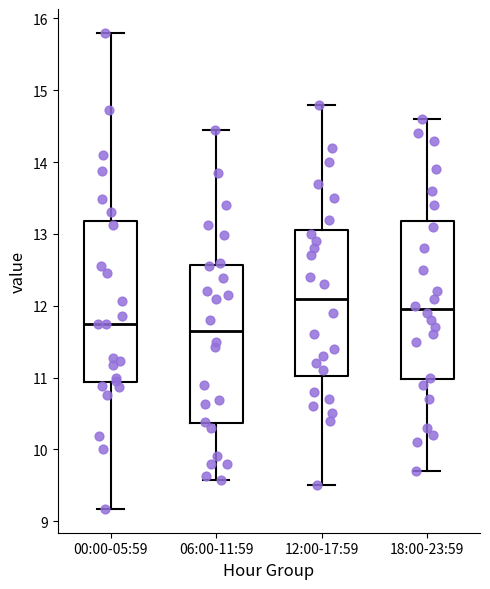

Reading left to right, read every box against the y-axis: the position of its median line, the range the box covers, and the ends of its whiskers. The values are not printed on the chart, so give them approximately, as read against the axis.

00:00-05:59: median 11.8, box 10.9 to 13.2, whiskers 9.2 to 15.8
06:00-11:59: median 11.7, box 10.4 to 12.6, whiskers 9.6 to 14.5
12:00-17:59: median 12.1, box 11.0 to 13.1, whiskers 9.5 to 14.8
18:00-23:59: median 12.0, box 11.0 to 13.2, whiskers 9.7 to 14.6